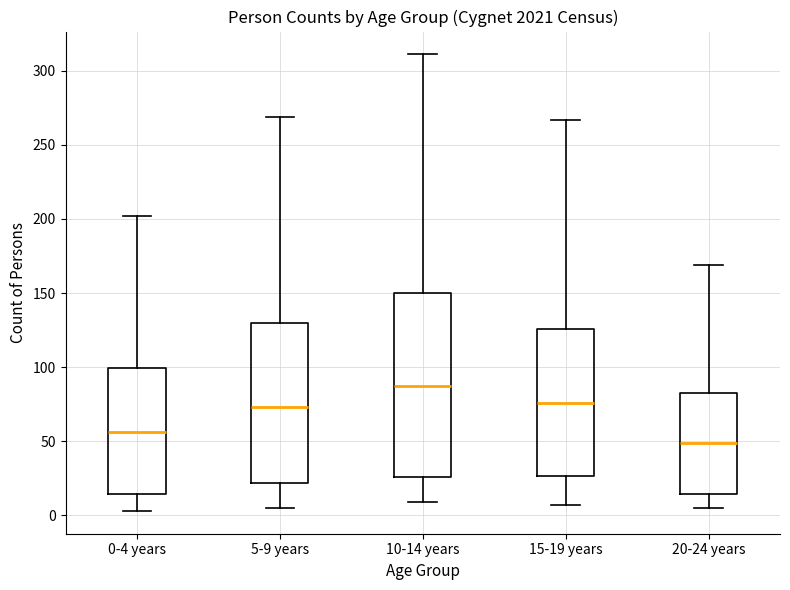

Reading left to right, transcribe this box plot: for each box, give where its median line is, the range the box spans, and where its two whiskers end, as read against the y-axis. The values are not printed on the chart, so give them approximately, as read against the axis.

0-4 years: median 55, box 15 to 100, whiskers 5 to 200
5-9 years: median 75, box 20 to 130, whiskers 5 to 270
10-14 years: median 85, box 25 to 150, whiskers 10 to 310
15-19 years: median 75, box 25 to 125, whiskers 5 to 265
20-24 years: median 50, box 15 to 85, whiskers 5 to 170